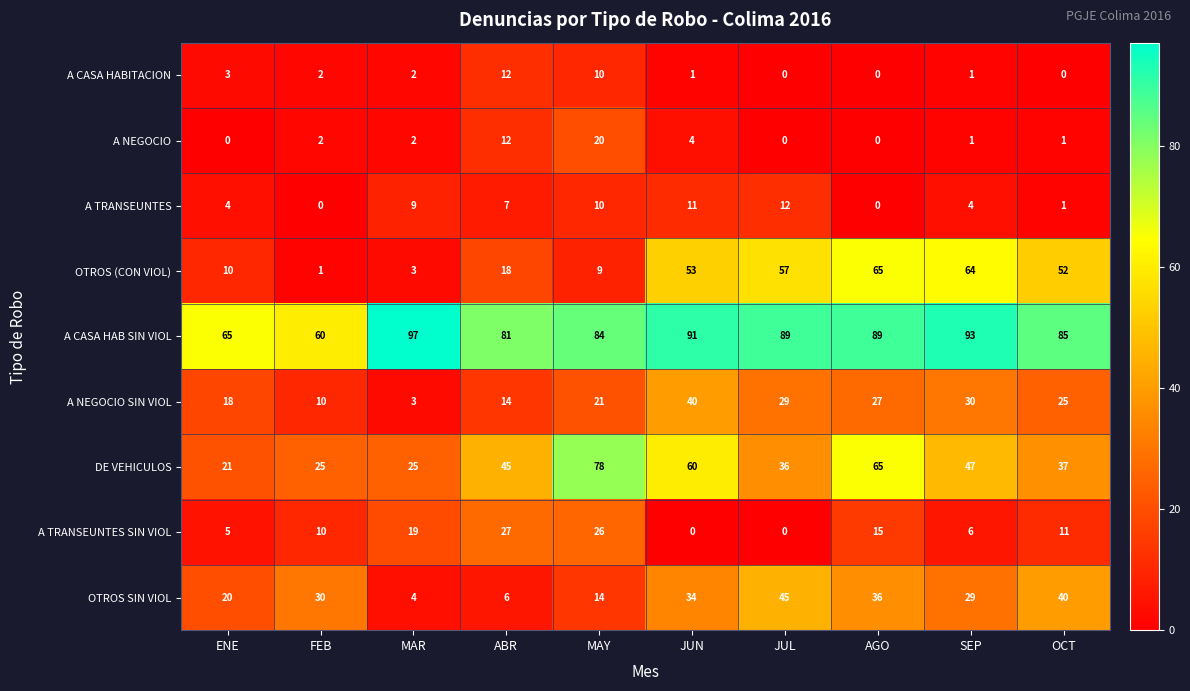

How many categories are shown in the chart?

10